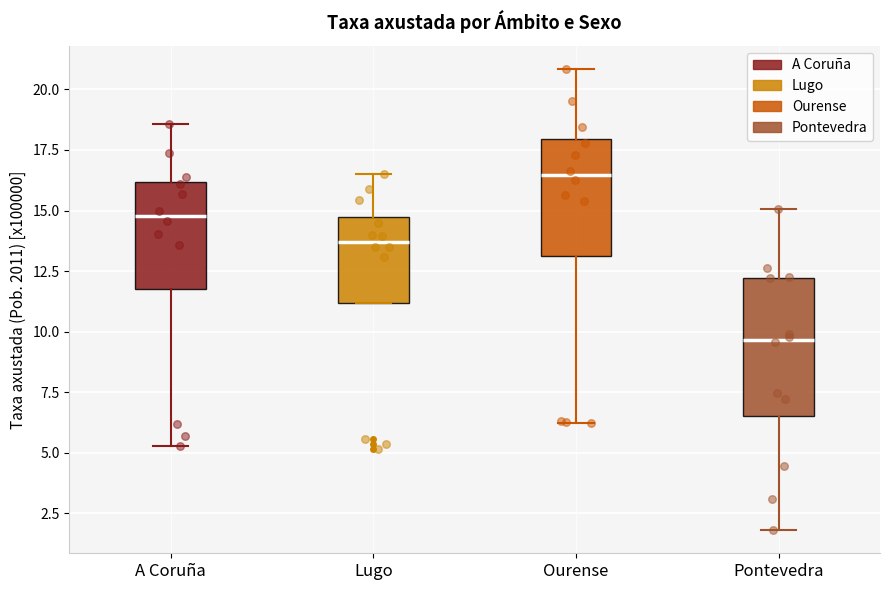

Where is the upper edge of the box for A Coruña on the y-axis? The values are not printed on the chart, so give them approximately, as read against the axis.

16.0